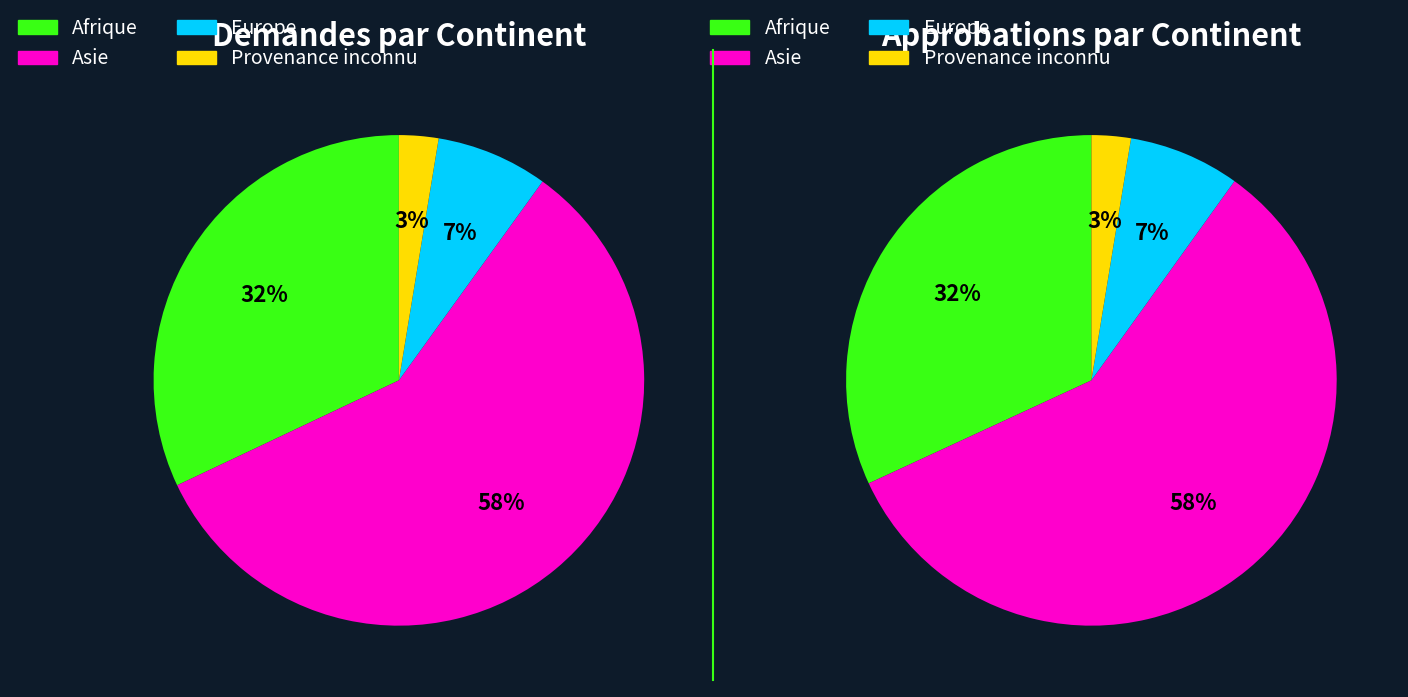

Do Asie and Afrique together represent more than half of the pie?

Yes